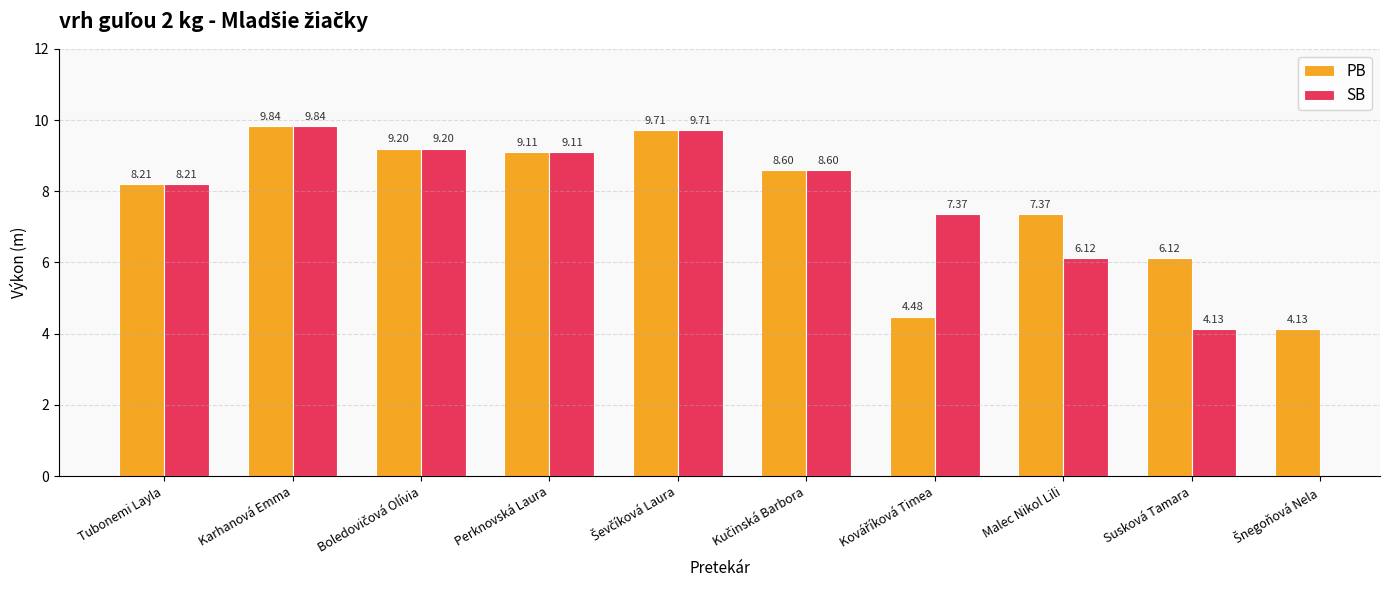

What position from the right is Tubonemi Layla?

10